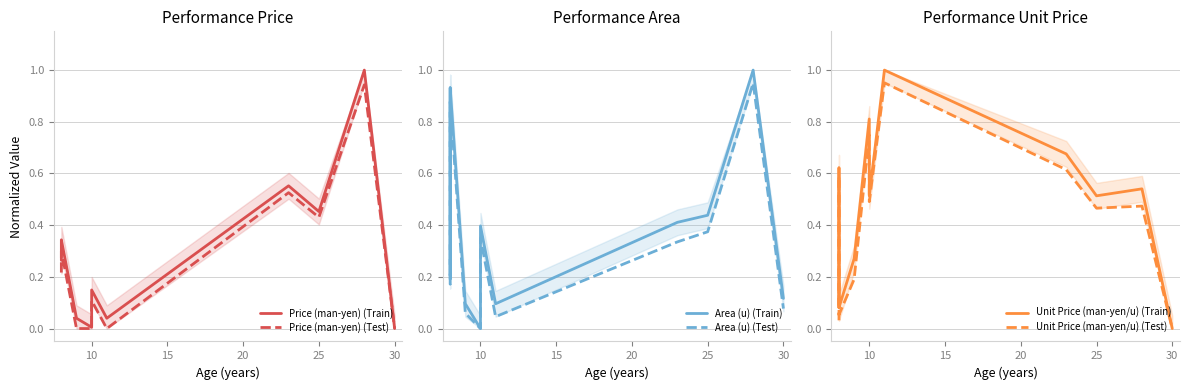

Which series has the largest total across all categories?

Unit Price (man-yen/u) (Train)